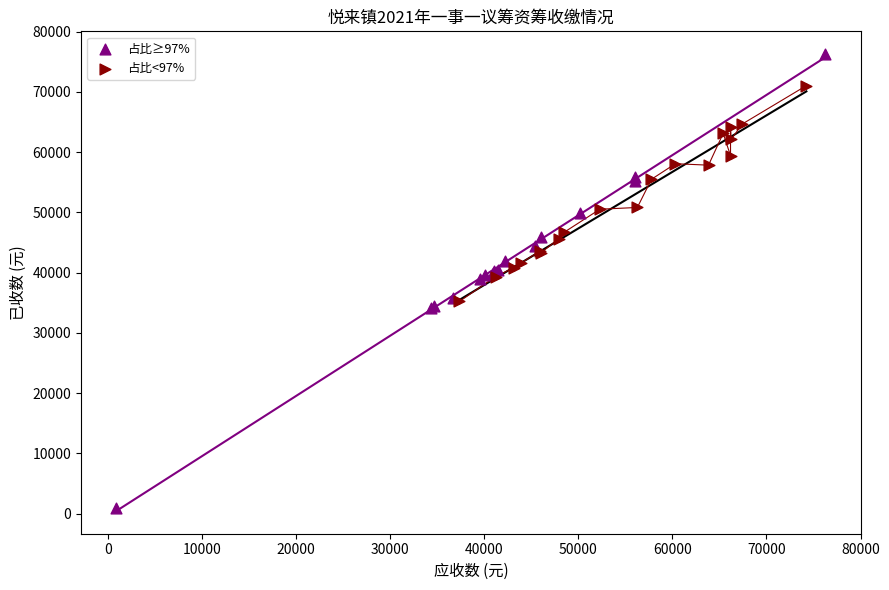

Which series contains the lowest Y value?

占比≥97%